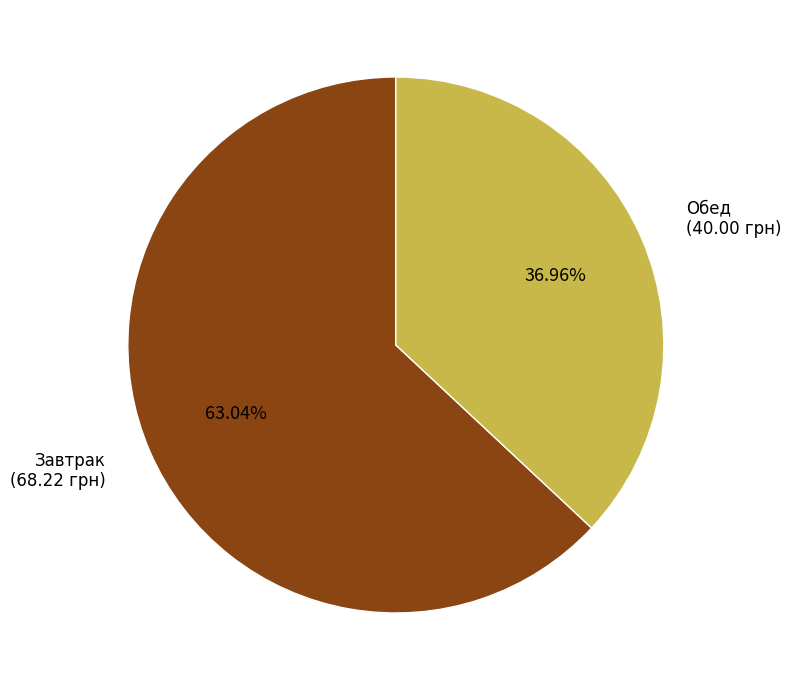

Is the sum of Обед and Завтрак greater than half?

Yes